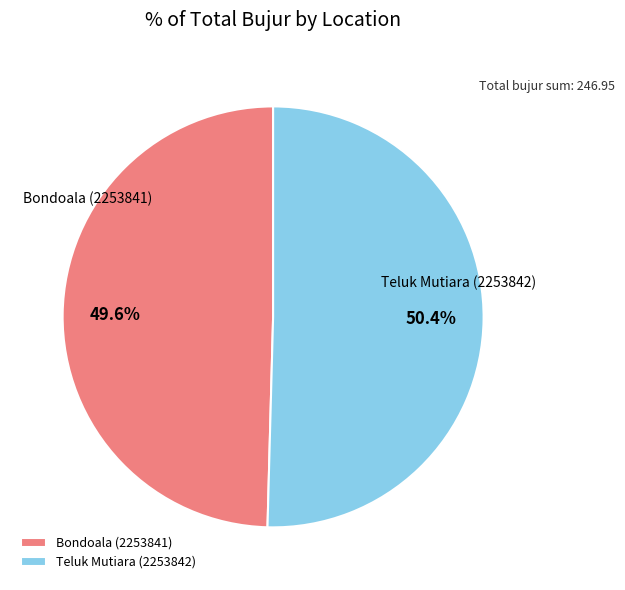

Does Teluk Mutiara (2253842) account for over 50% of the chart?

Yes